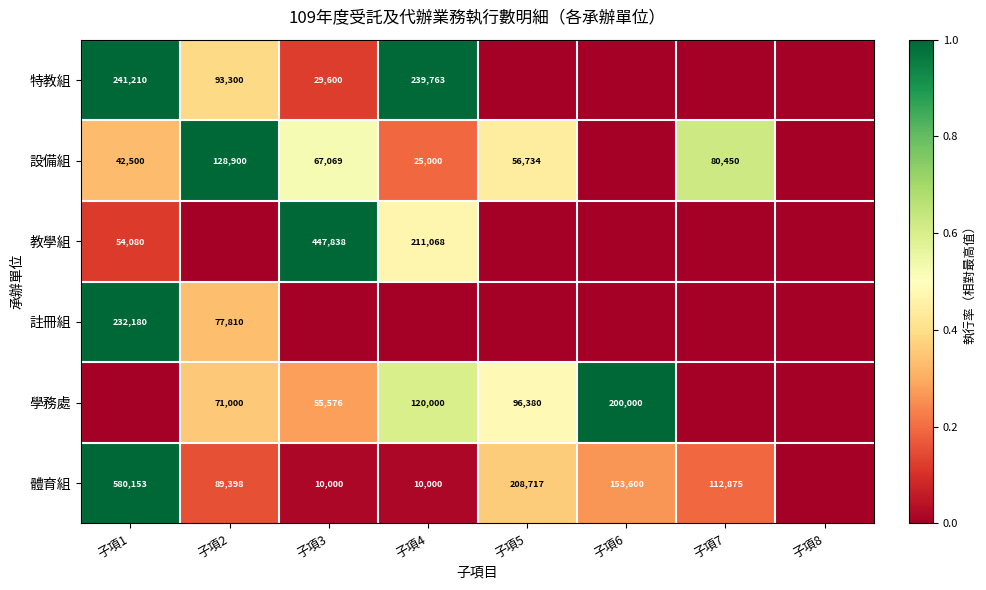

Is it true that 體育組 equals 89398 at 子項2?

True